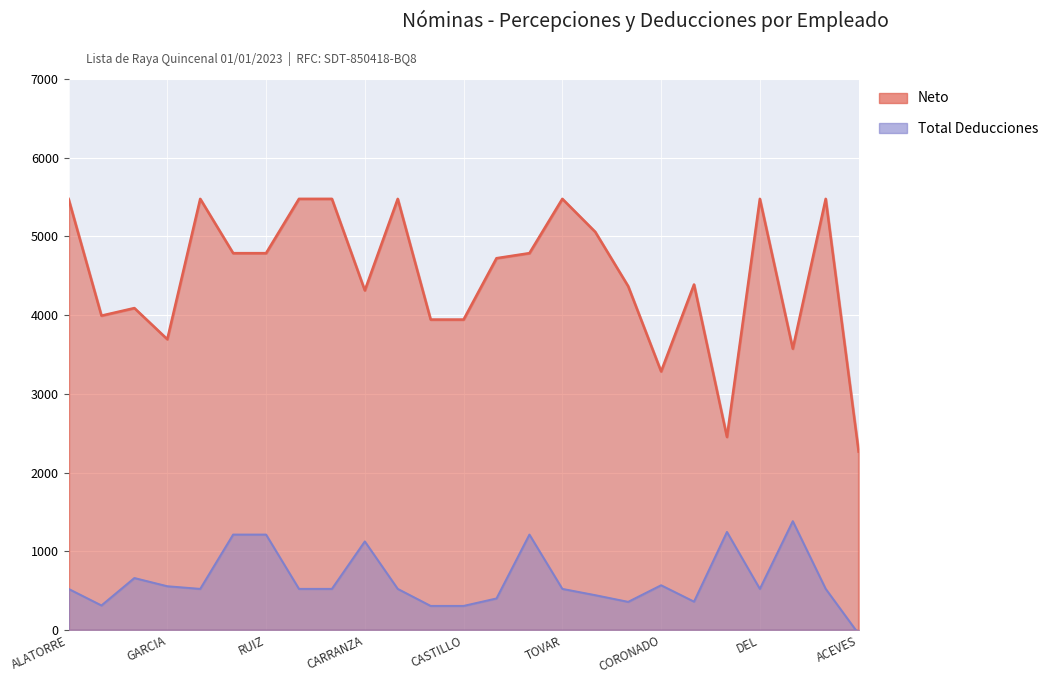

Reading left to right, transcribe all the data shown in this chart.

Neto: 5477.6	3993.6	4089.8	3694.0	5477.6	4787.6	4787.6	5477.6	5477.6	4314.6	5477.6	3944.0	3944.0	4723.4	4787.6	5477.6	5057.6	4367.2	3284.8	4389.6	2452.6	5477.6	3574.0	5477.6	2266.0
Total Deducciones: 522.4	312.0	660.2	556.0	522.4	1212.4	1212.4	522.4	522.4	1125.4	522.4	305.9	305.9	400.9	1212.4	522.4	442.4	357.5	568.5	360.4	1245.8	522.4	1382.8	522.4	-49.3